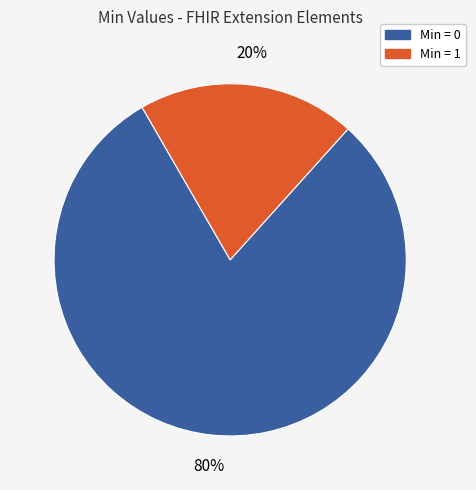

Is there any slice that represents more than half of the pie?

Yes